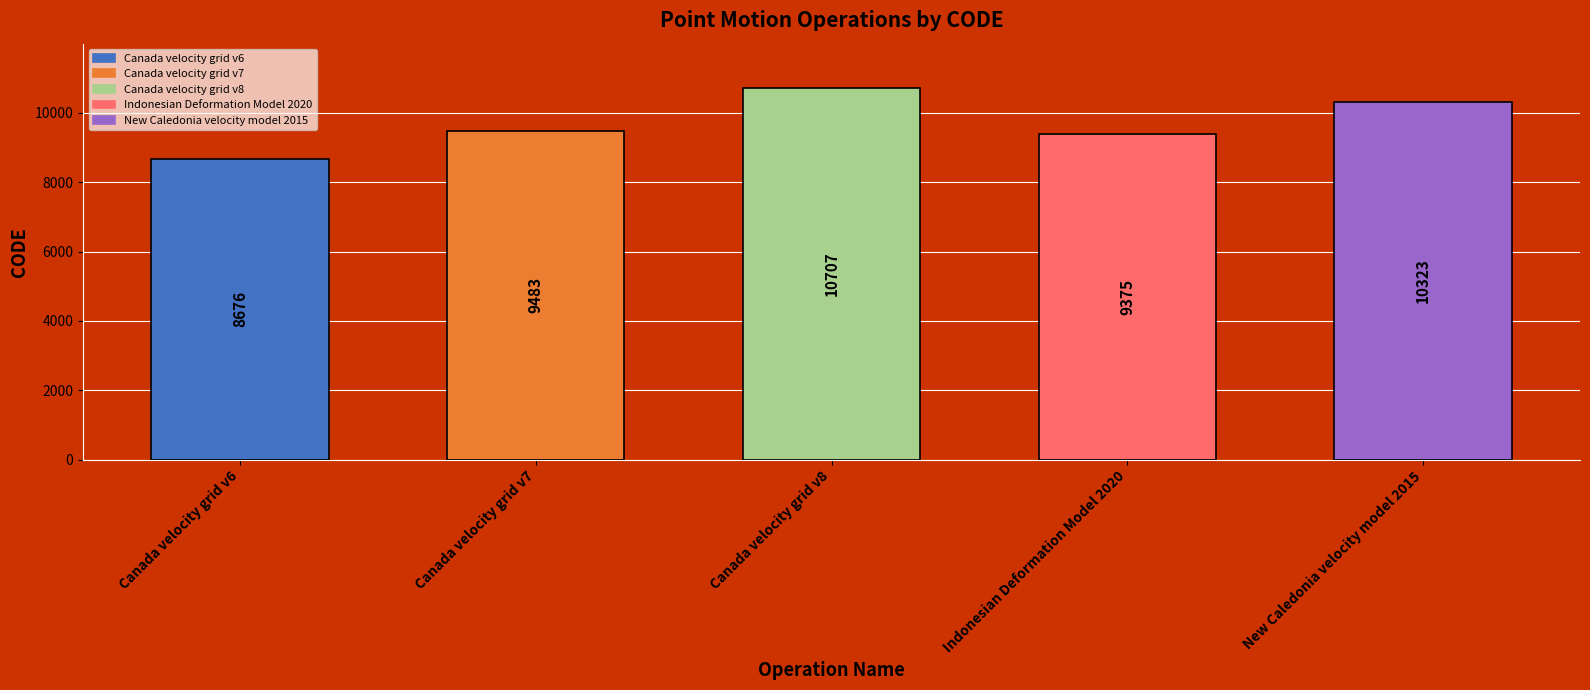

What is the difference between the maximum and minimum values?

2031